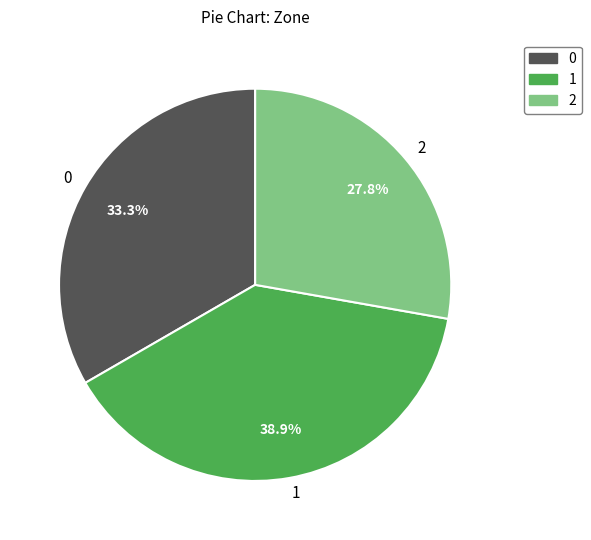

What is the smallest slice in the pie chart?

2